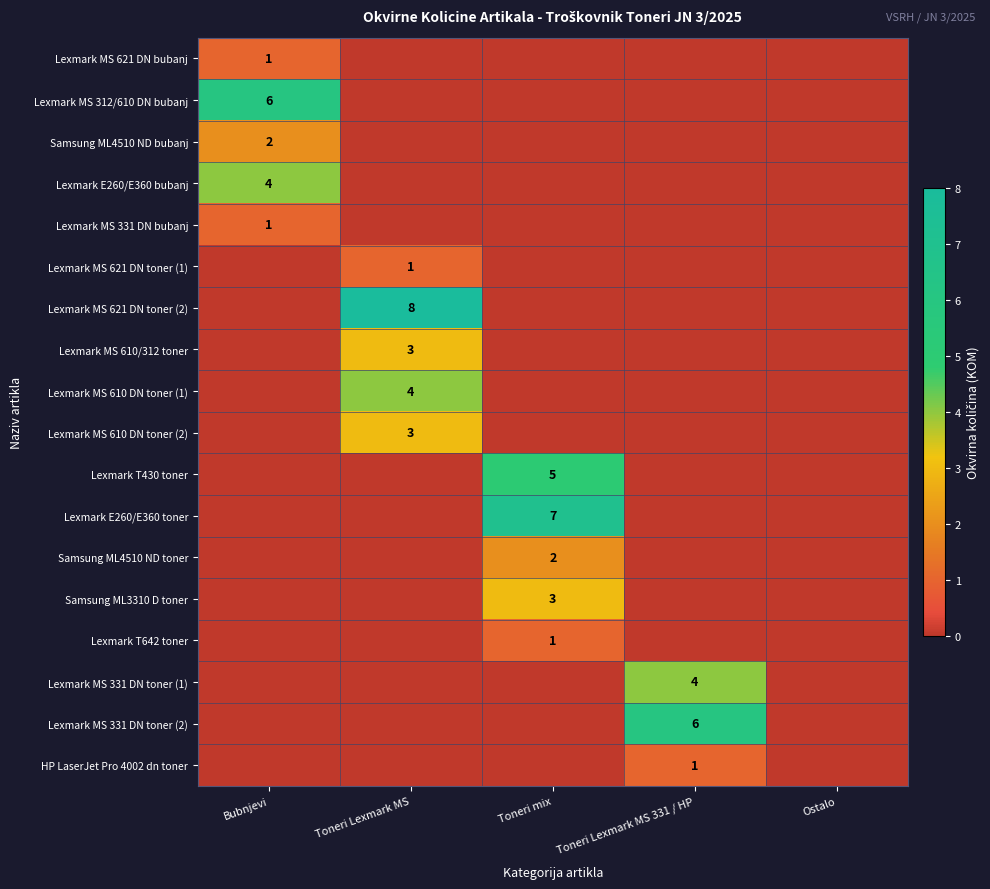

True or false: Lexmark E260/E360 bubanj has a value of 4 at Bubnjevi.

True